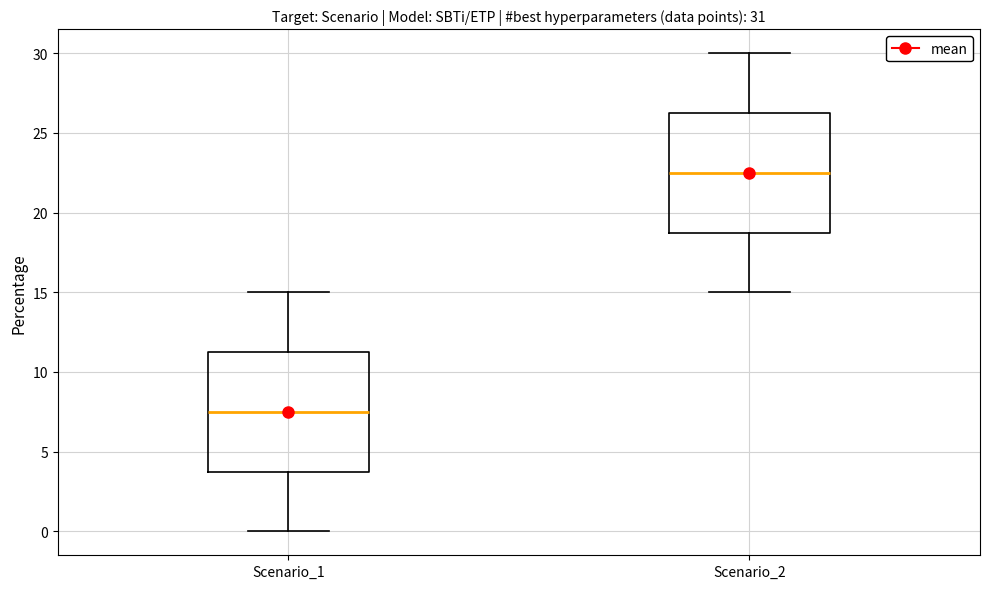

Which box's median line is the highest?

Scenario_2